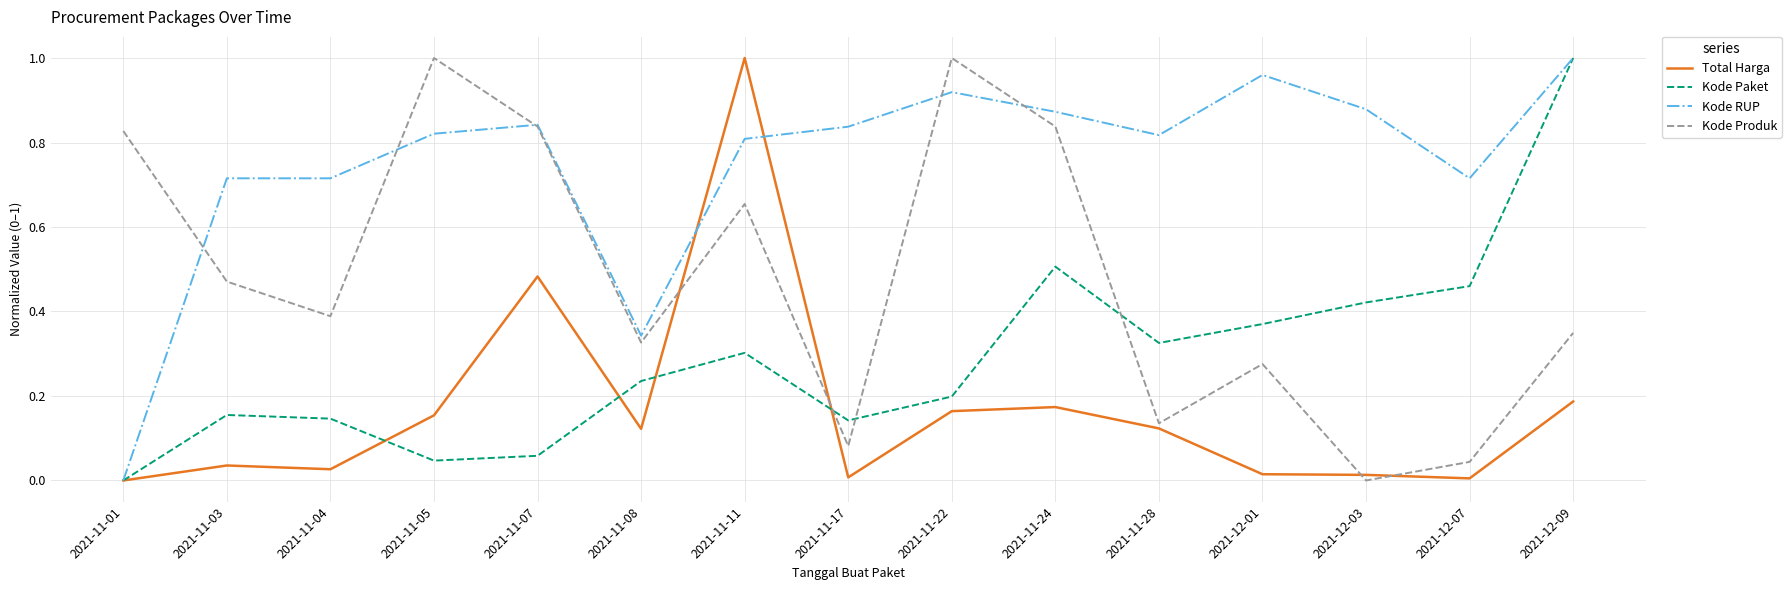

The Kode Produk series shows 0.1 at 2021-11-04. True or false?

False